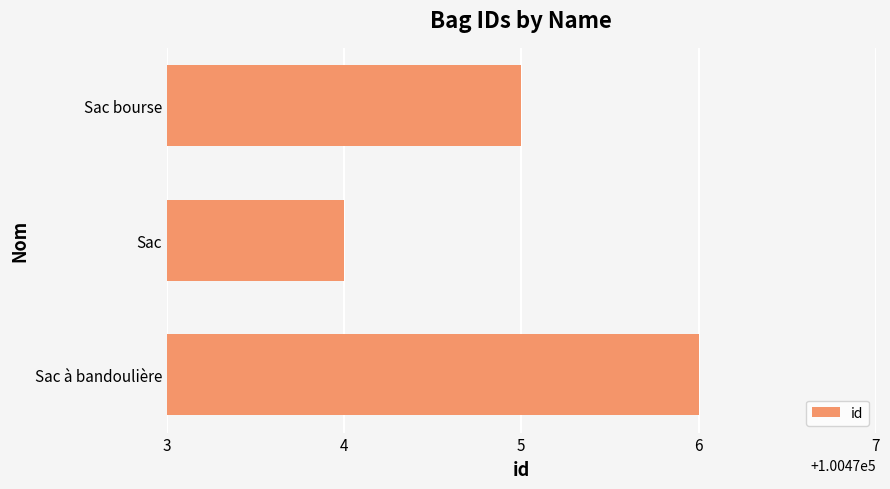

What position from the top is Sac à bandoulière?

3